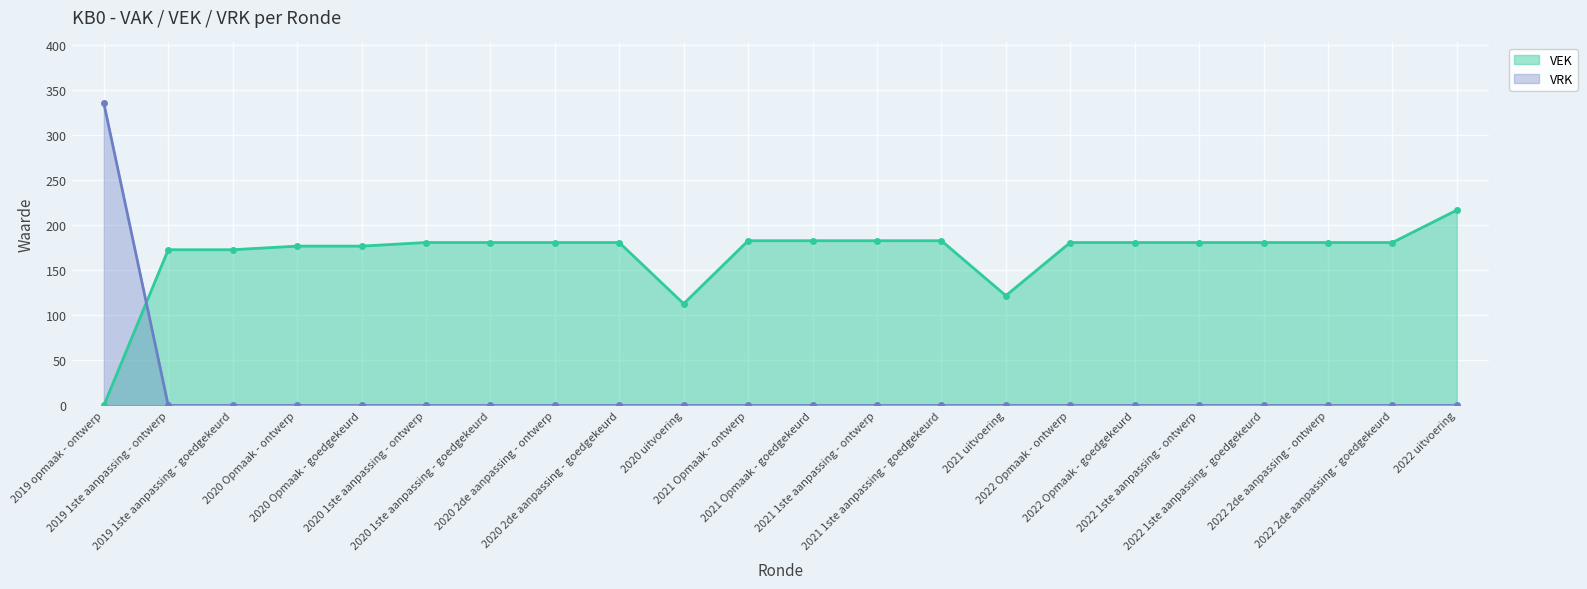

Is it true that VEK equals 252 at 2020 2de aanpassing - ontwerp?

False